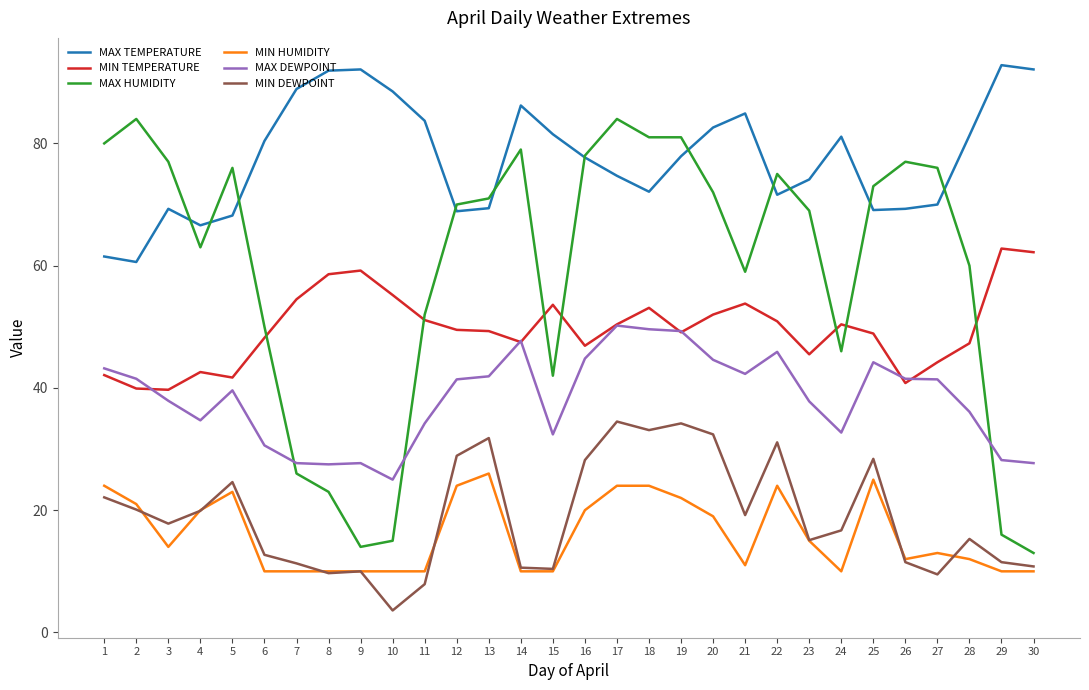

List the series in order of their peak value, highest first.

MAX TEMPERATURE, MAX HUMIDITY, MIN TEMPERATURE, MAX DEWPOINT, MIN DEWPOINT, MIN HUMIDITY